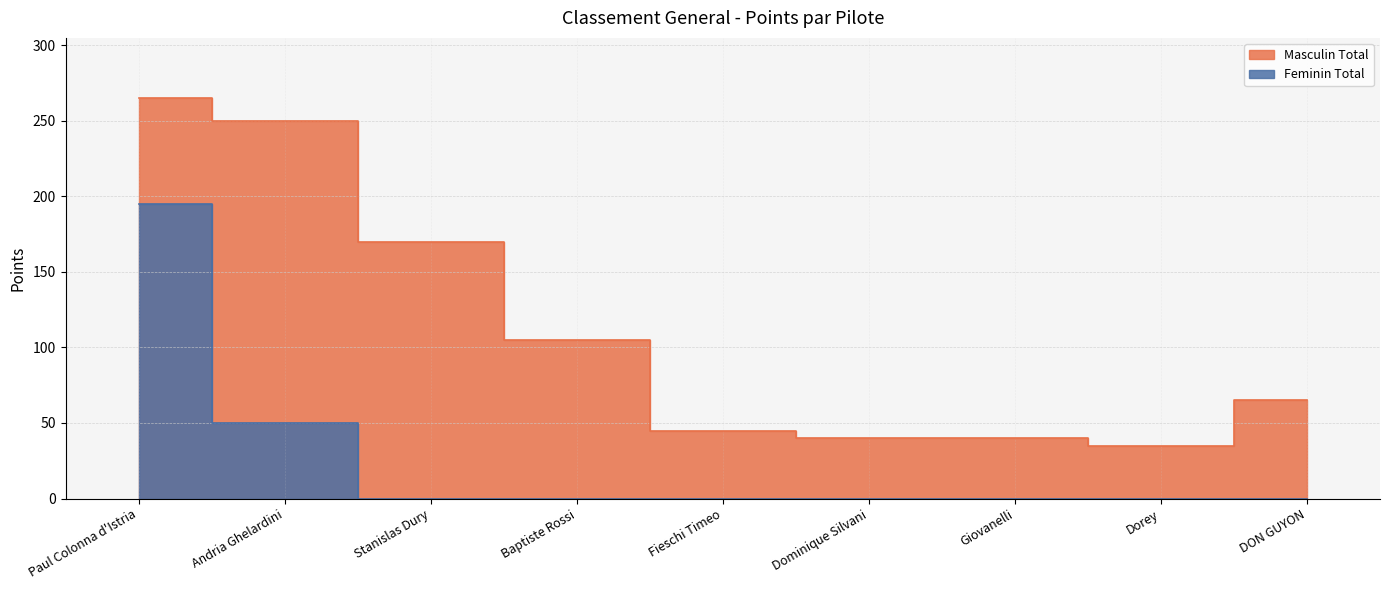

What is the total value across all series at DON GUYON?

65